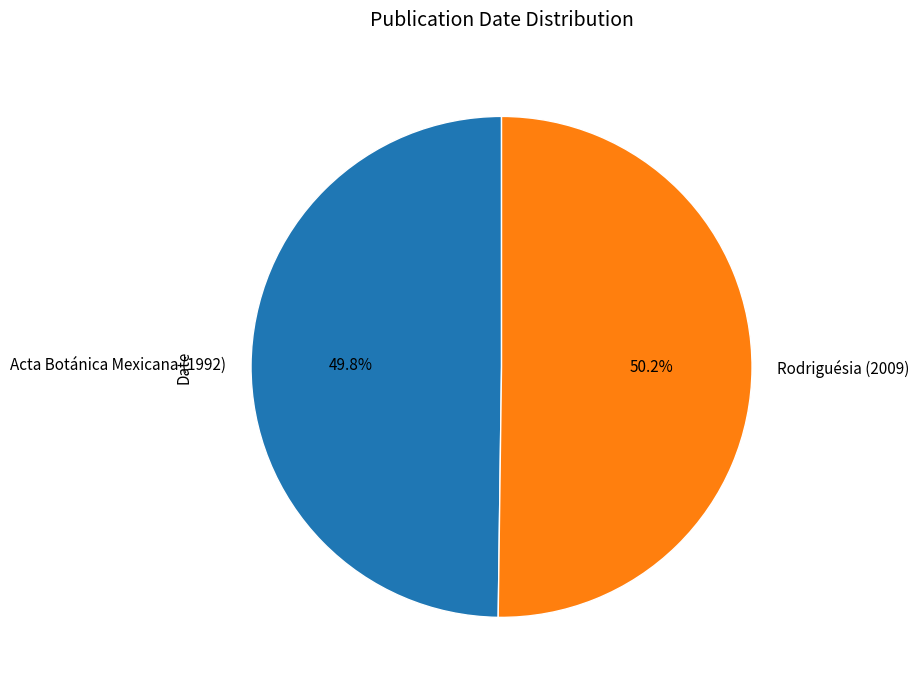

Do Rodriguésia (2009) and Acta Botánica Mexicana (1992) together represent more than half of the pie?

Yes